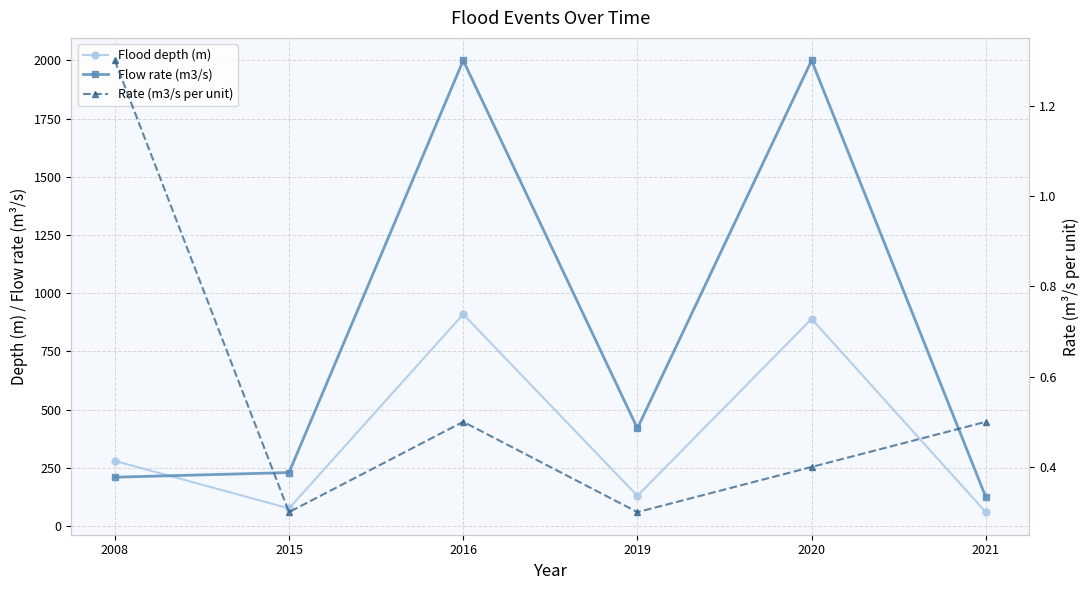

The value of Flood depth (m) at 2020 is 460.5. True or false?

False